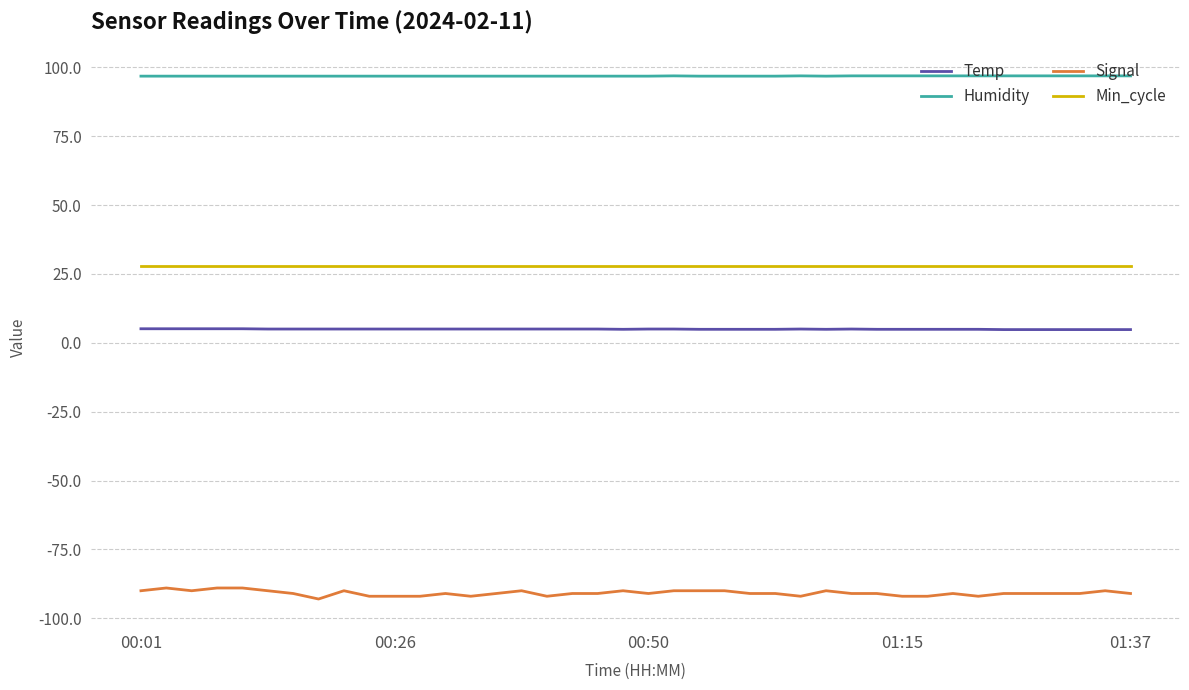

What are all the series names shown in the legend?

Temp, Humidity, Signal, Min_cycle